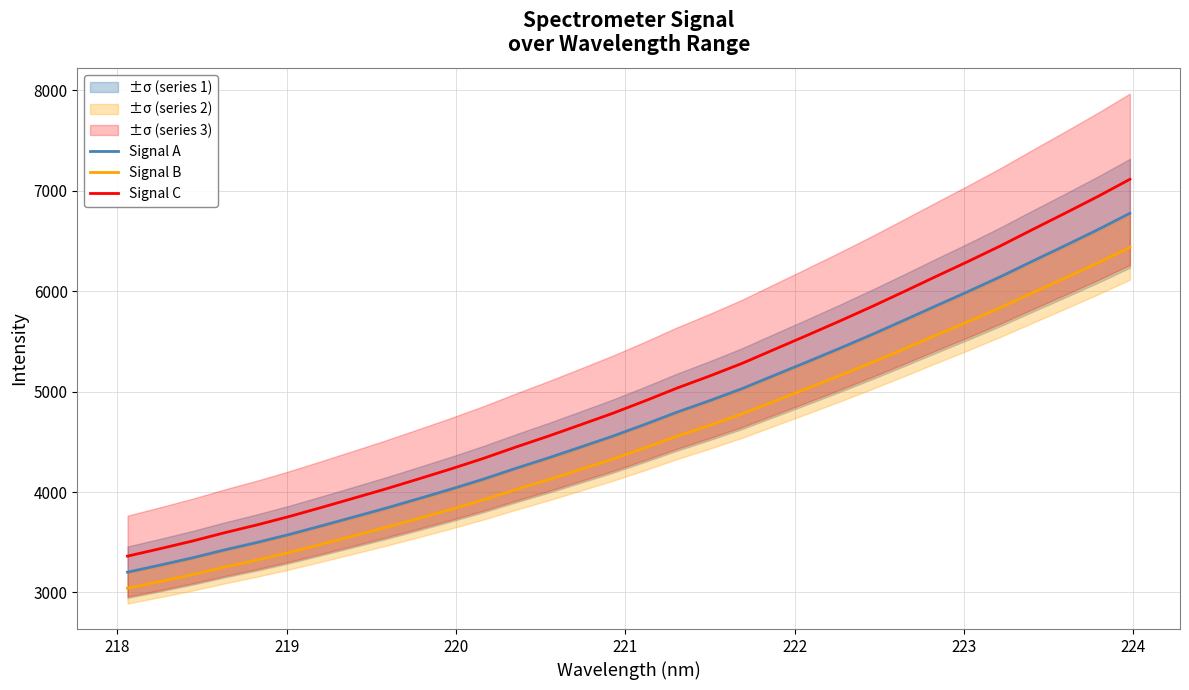

What is the maximum value for Signal A?

6776.3